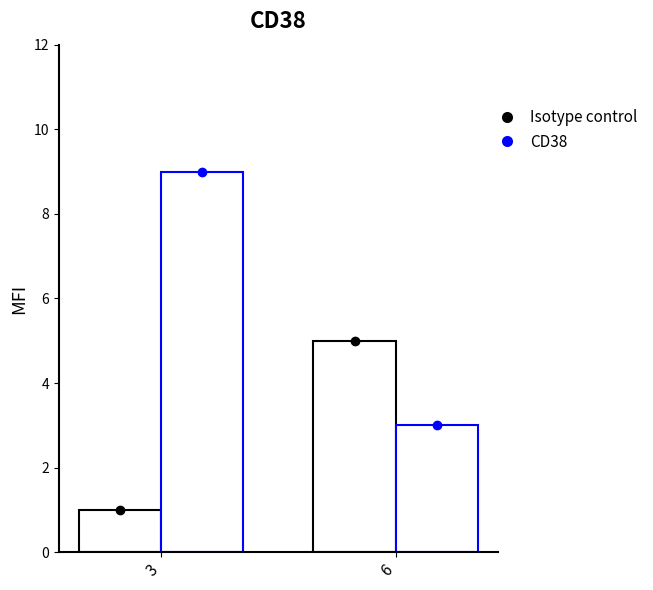

What is the value of the CD38 bar at the 1st from the left?

9